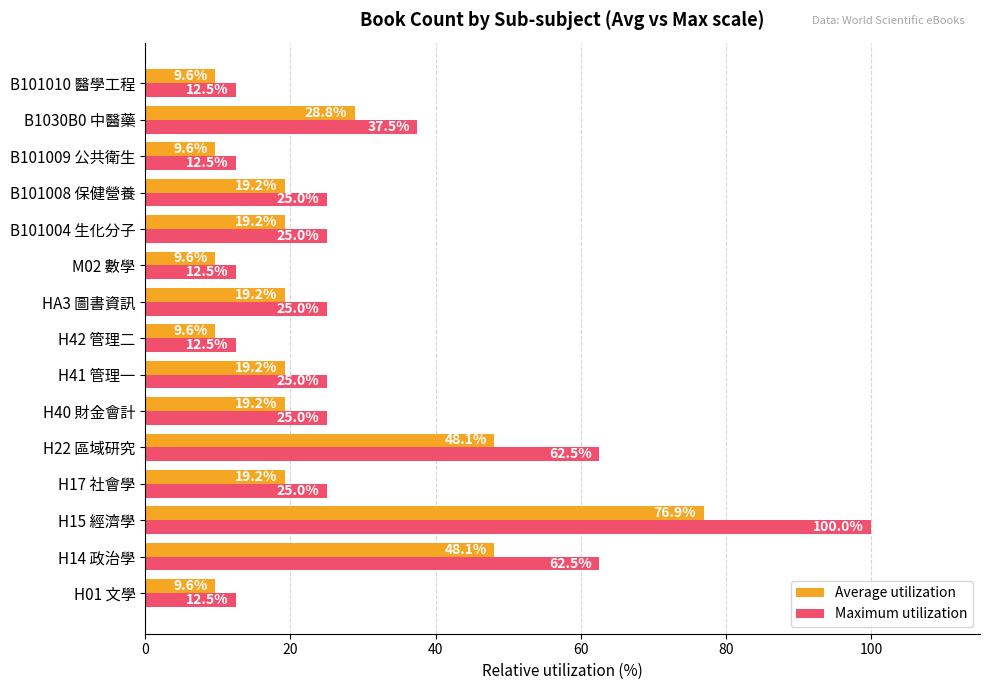

What is the sum of all Average utilization values?

365.4